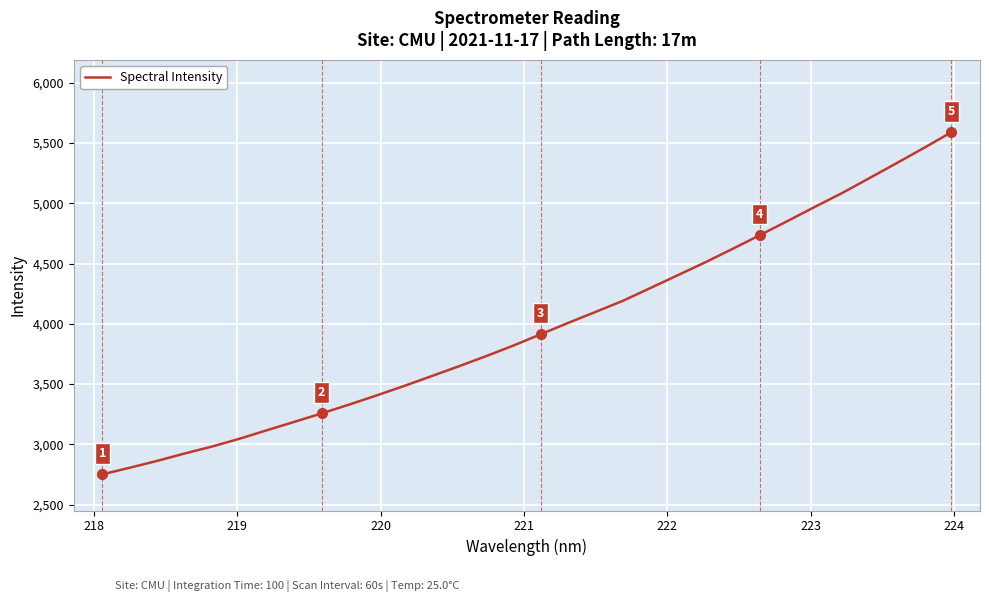

What is the maximum value shown in the chart?

5588.2